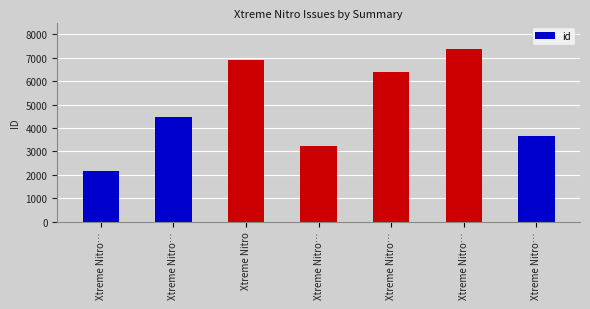

Rank the categories by value from highest to lowest.

Xtreme Nitro…, Xtreme Nitro, Xtreme Nitro…, Xtreme Nitro…, Xtreme Nitro…, Xtreme Nitro…, Xtreme Nitro…